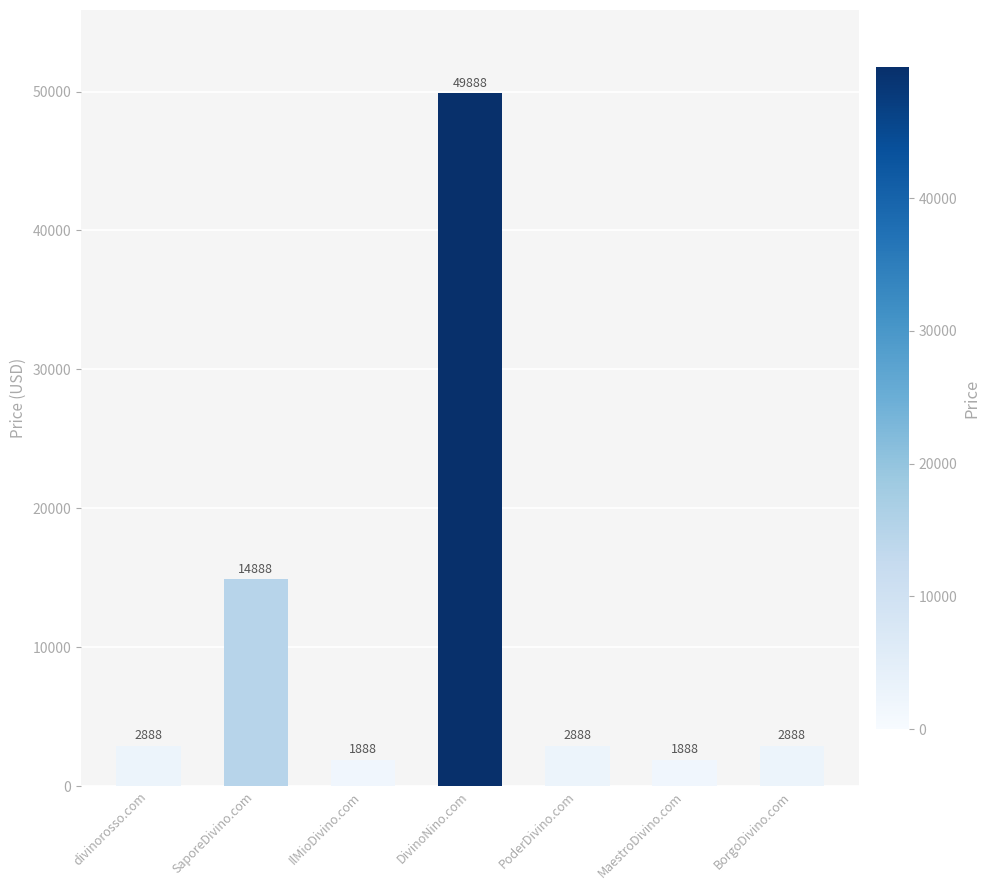

What is the sum of the values at SaporeDivino.com and DivinoNino.com?

64776